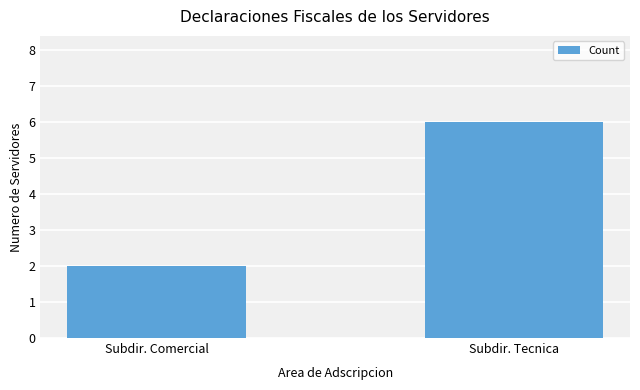

Which category has the lowest value across all series?

Subdir. Comercial